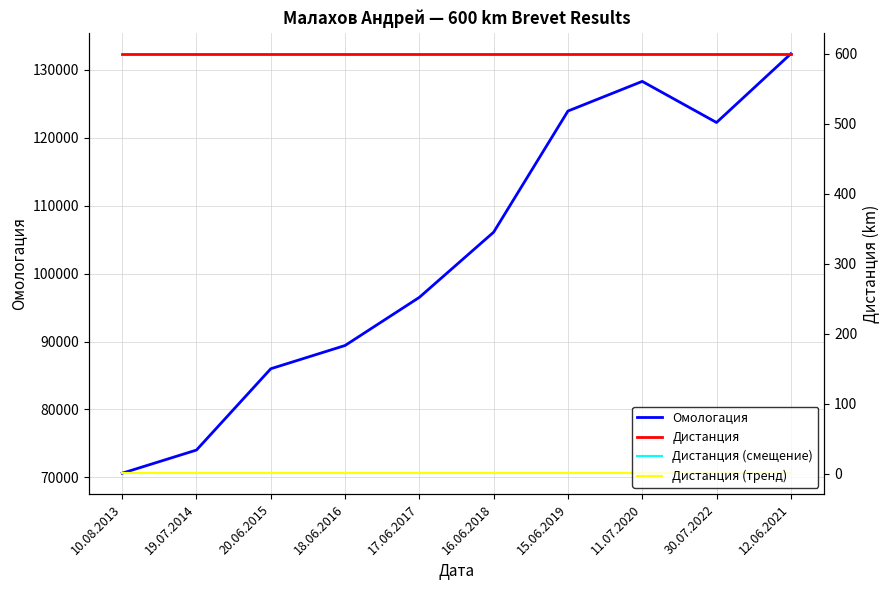

What is the spread (max minus min) of values at 18.06.2016?

89417.5